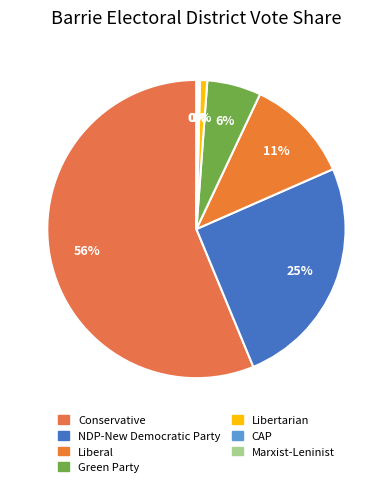

What percentage is the Conservative slice, to the nearest percent?

56%